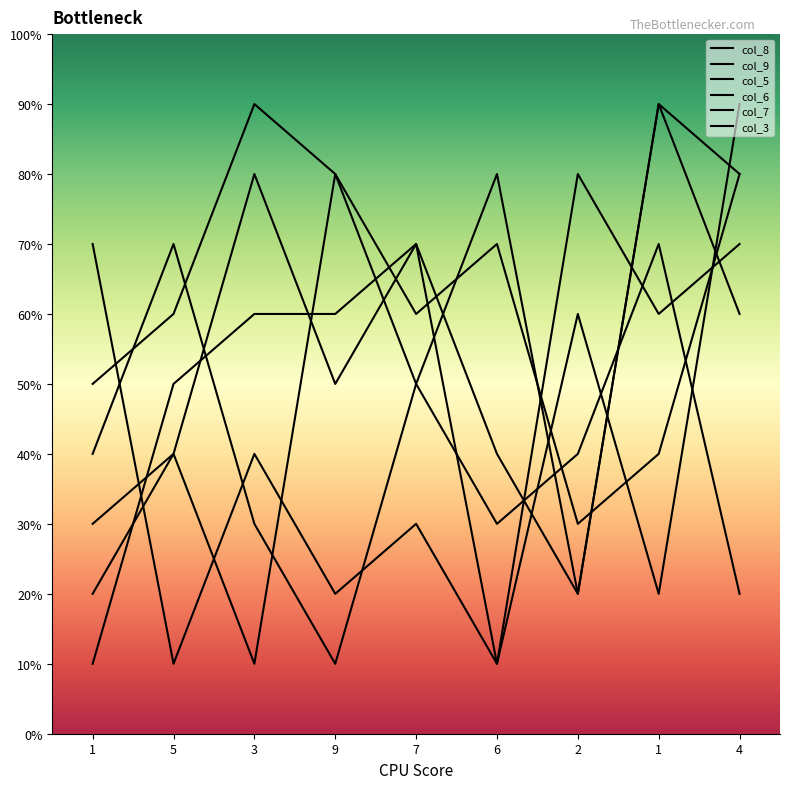

At which category is the sum across all series the highest?

4